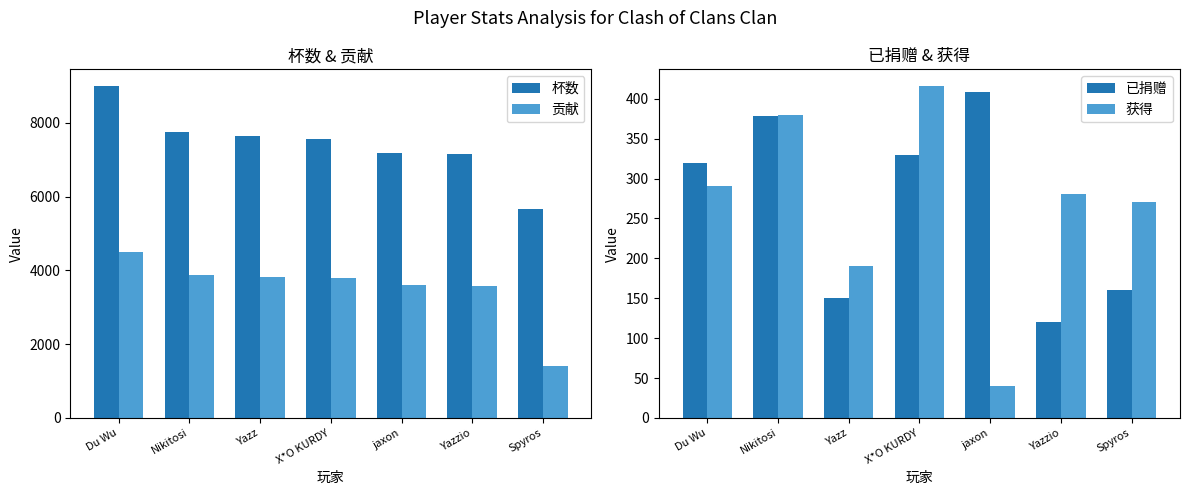

What value does the 杯数 series have at Nikitosi, to the nearest 10?

7760